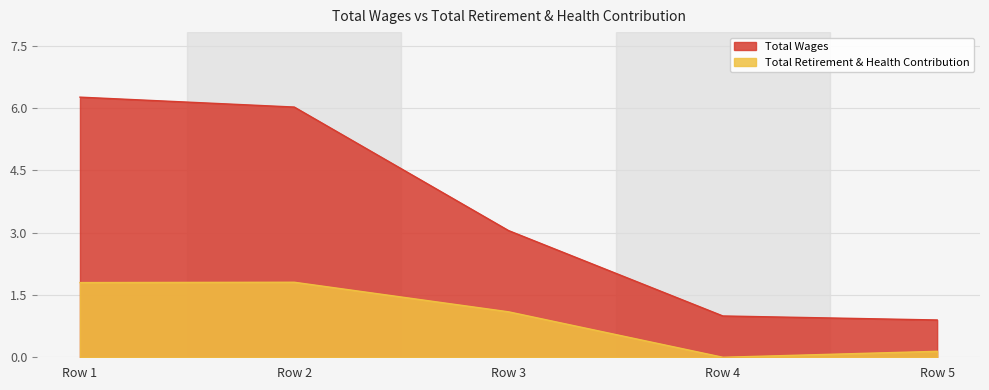

Which series has the largest total across all categories?

Total Wages